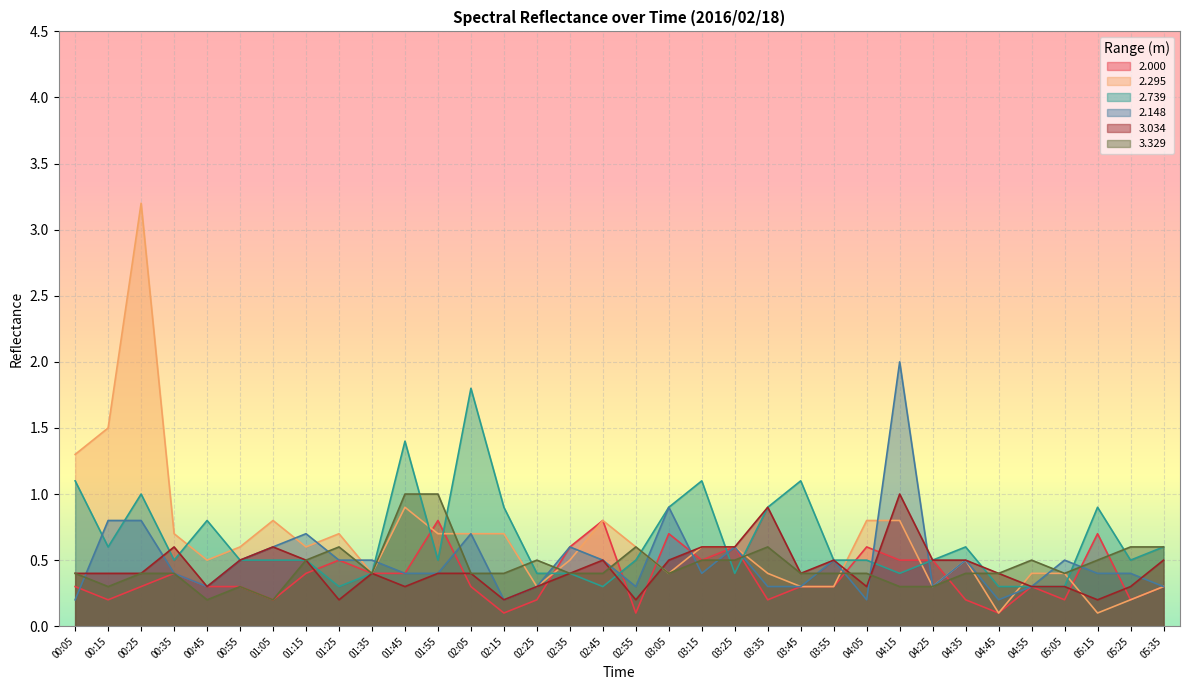

List the series in order of their peak value, highest first.

2.295, 2.148, 2.739, 3.034, 3.329, 2.000